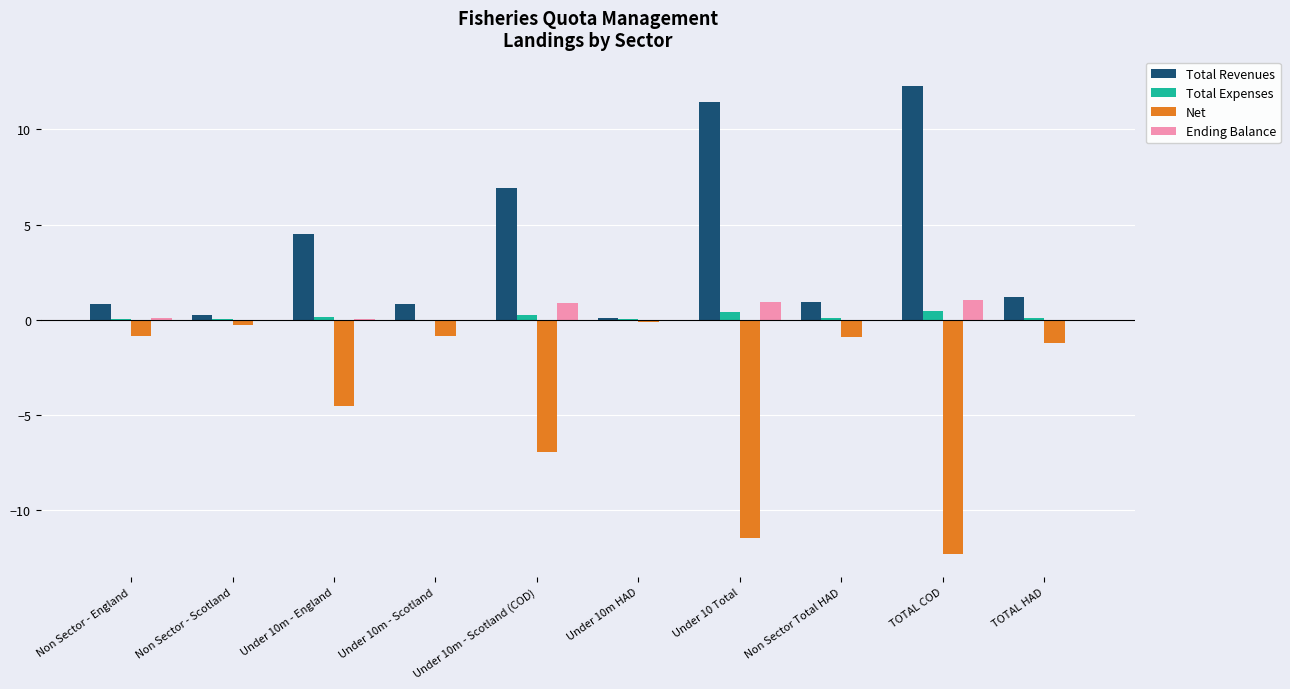

What is the sum of all Total Revenues values?

39.3